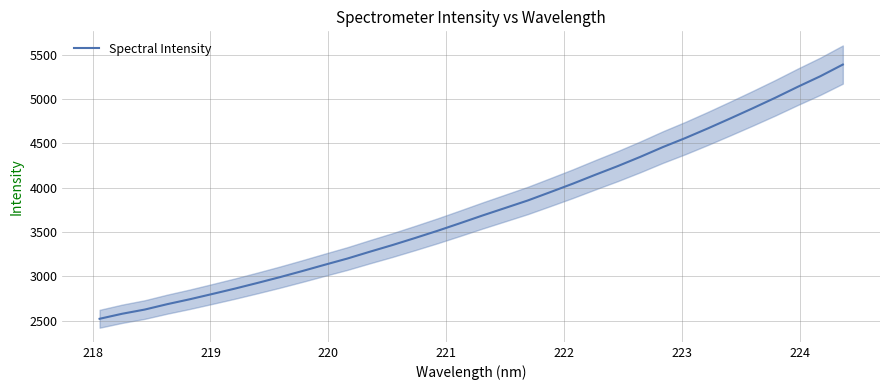

What is the average value?

3750.2